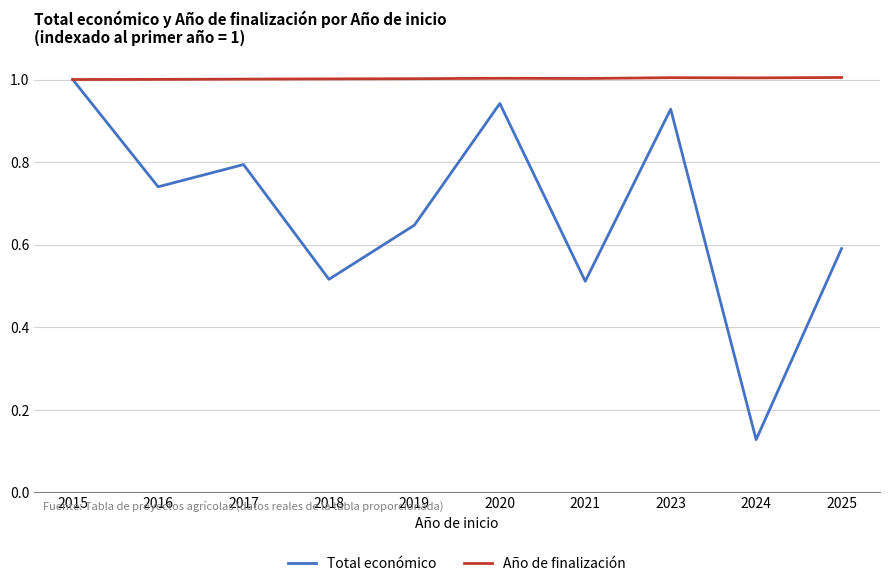

Rank the series at 2023 from lowest to highest value.

Total económico, Año de finalización